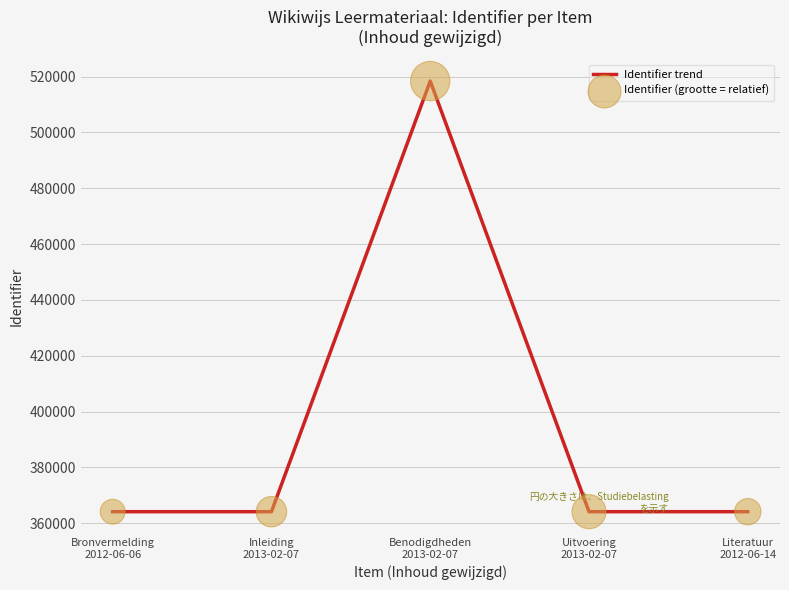

What is the minimum value shown in the chart?

364100